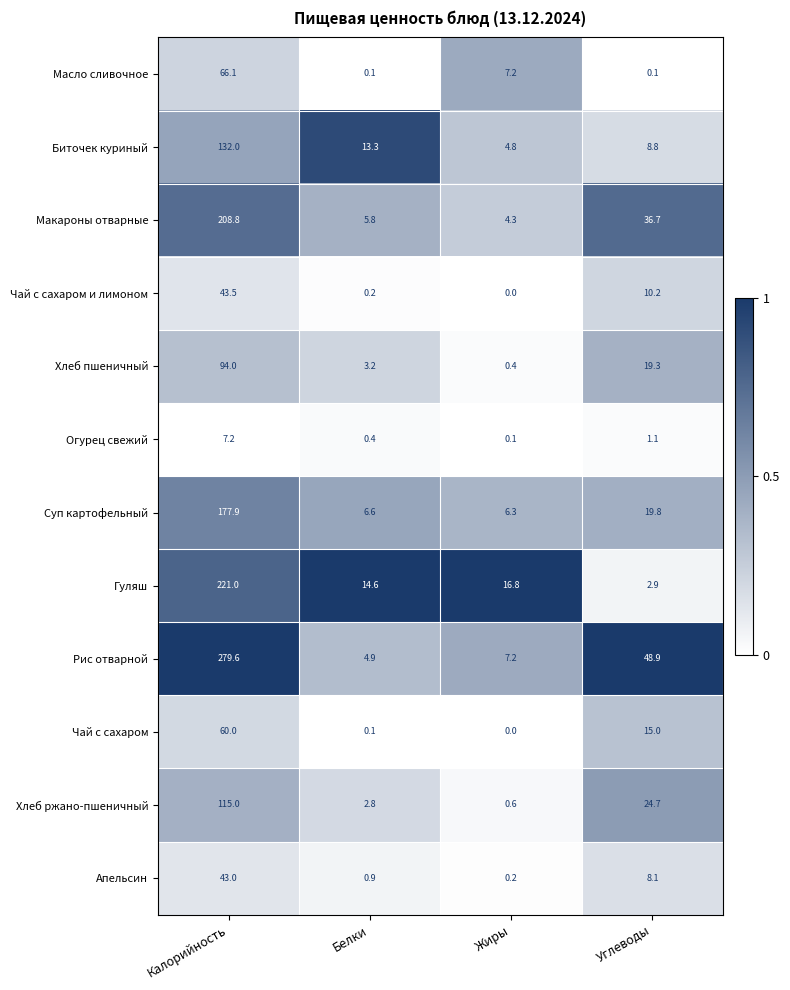

Which series has the largest total across all categories?

Рис отварной